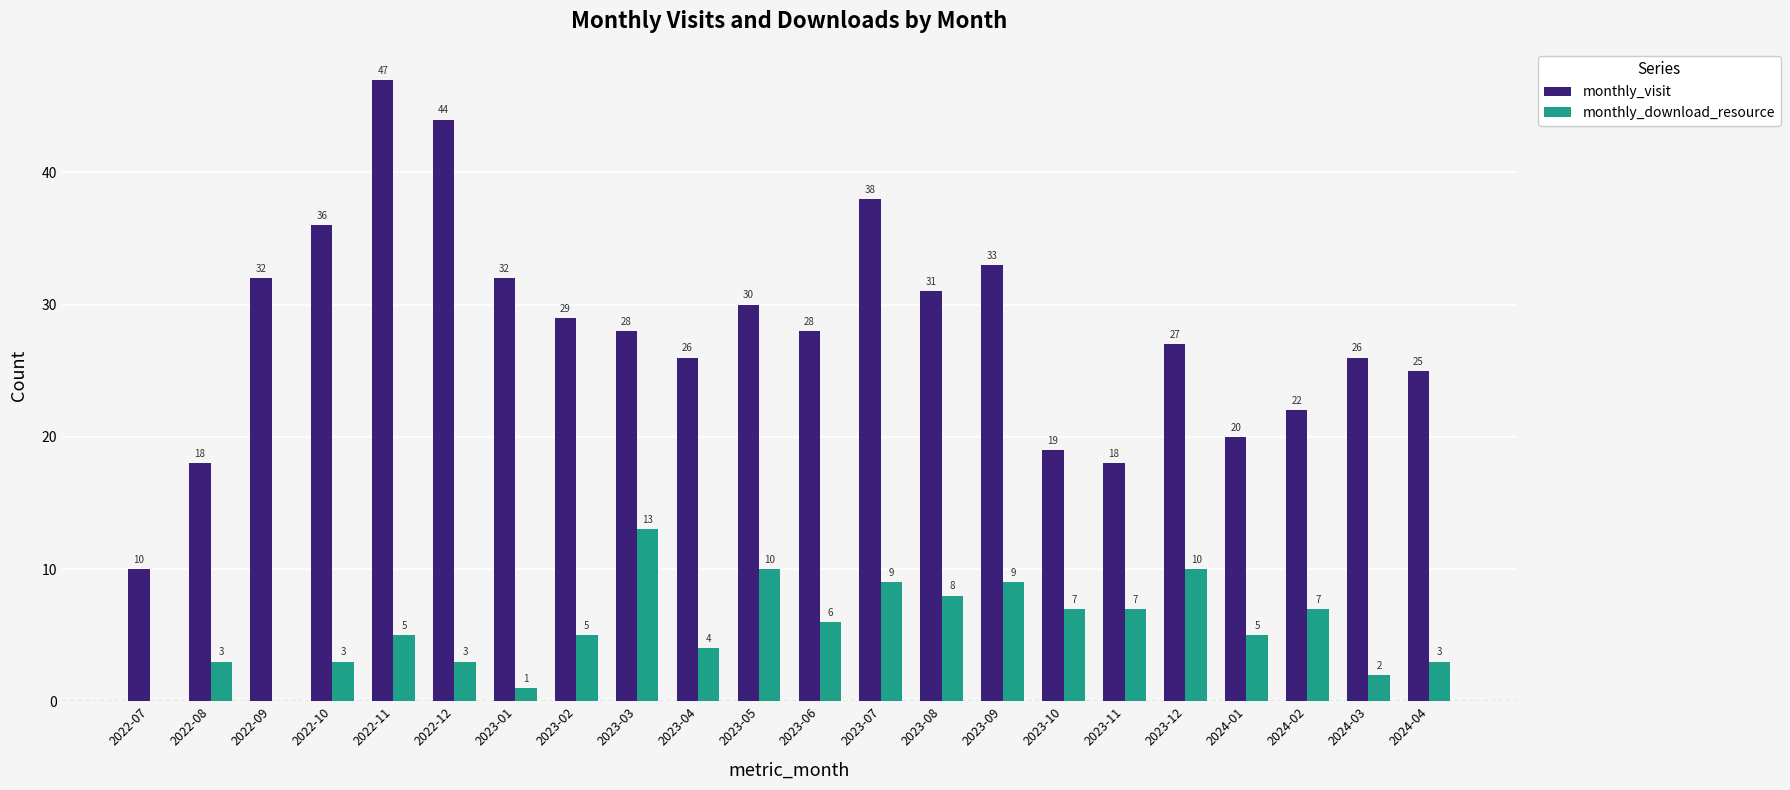

Between 2022-12 and 2024-01, which series saw the biggest shift?

monthly_visit